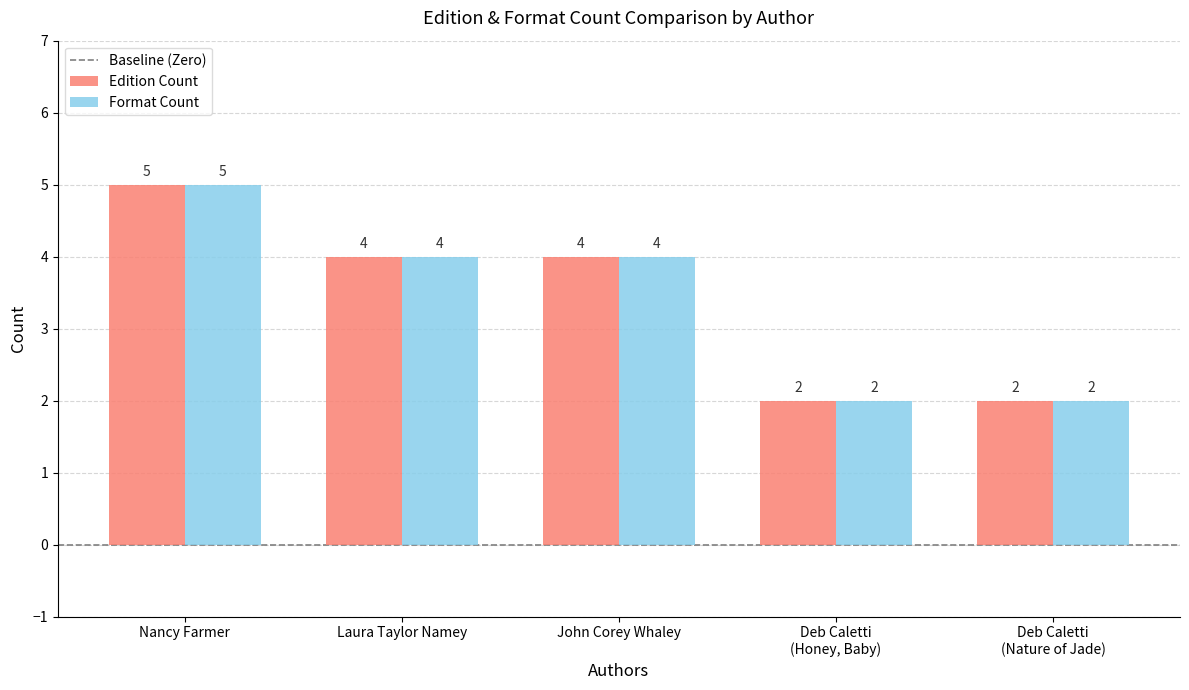

What is the label of the 5th bar from the left?

Deb Caletti
(Nature of Jade)